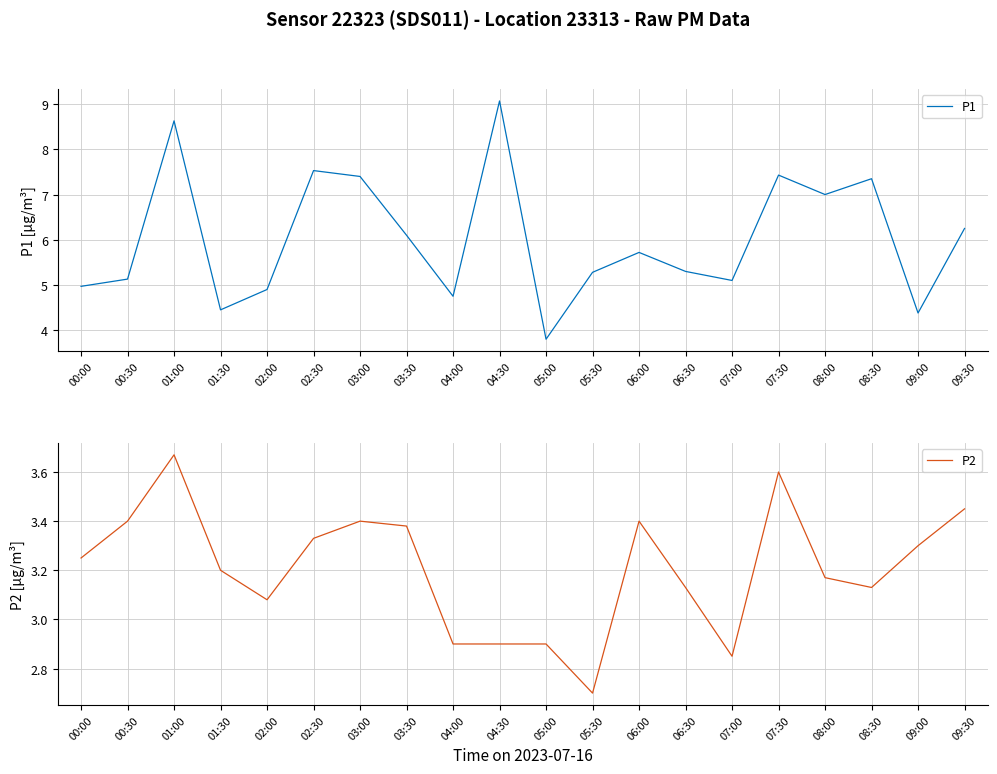

At how many categories does at least one series exceed 9?

1